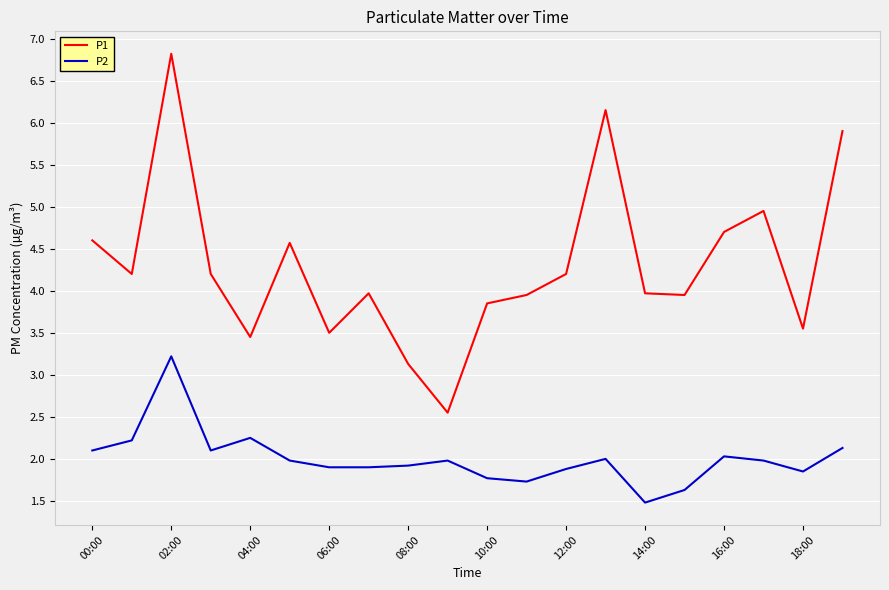

True or false: P2 and P1 cross at least once.

False